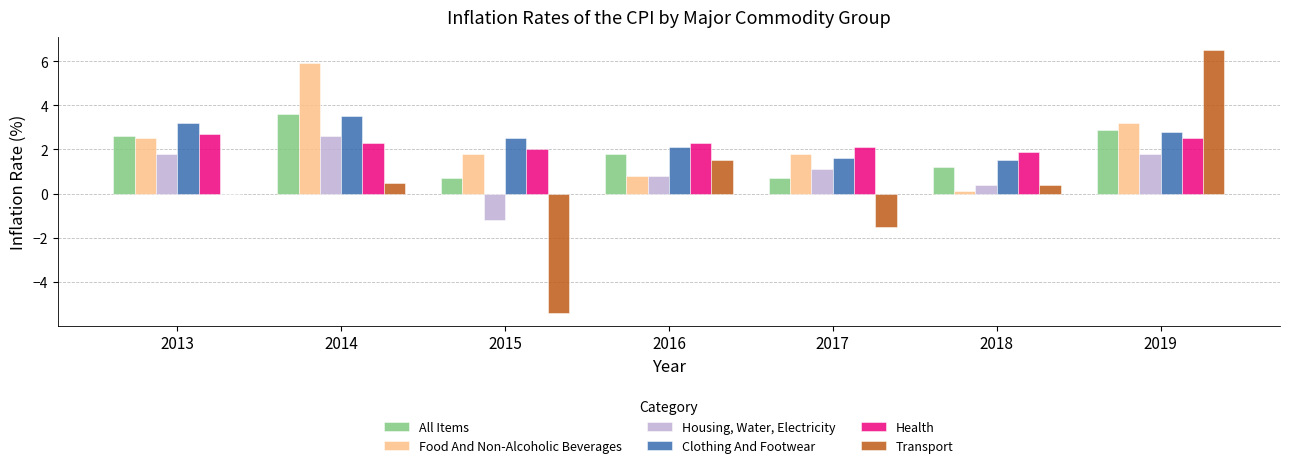

What is the total value across all series at 2015?

0.4